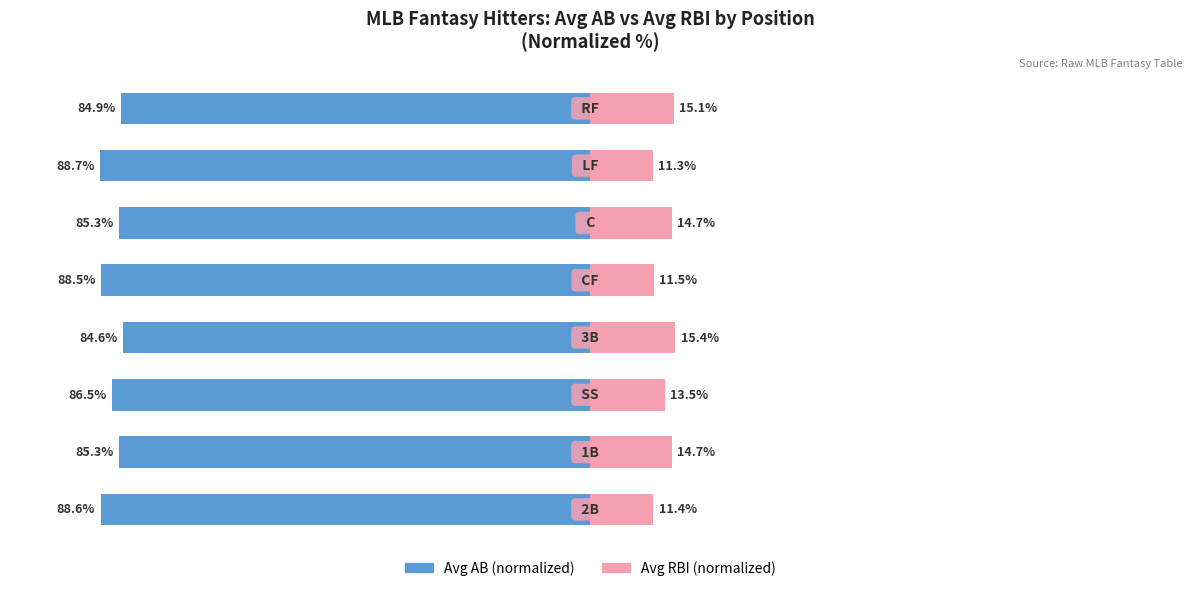

Which series has the largest range (max minus min)?

Avg AB (normalized)